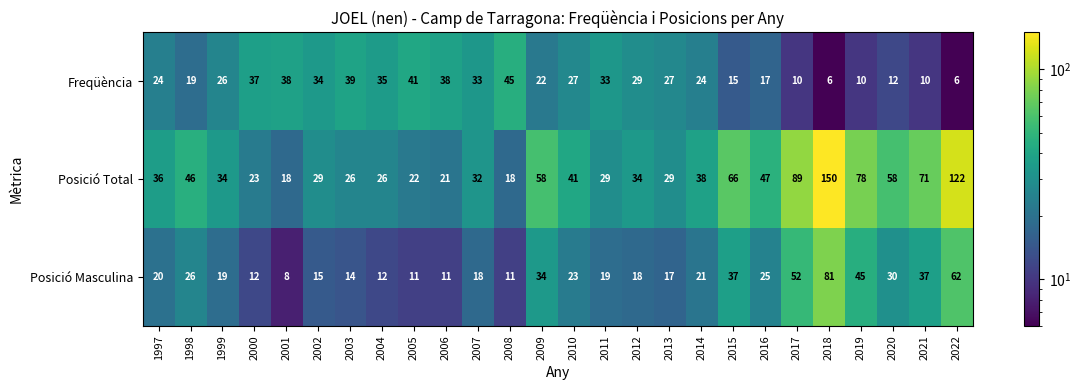

What is the difference between the Freqüència values at 2019 and 2016?

7